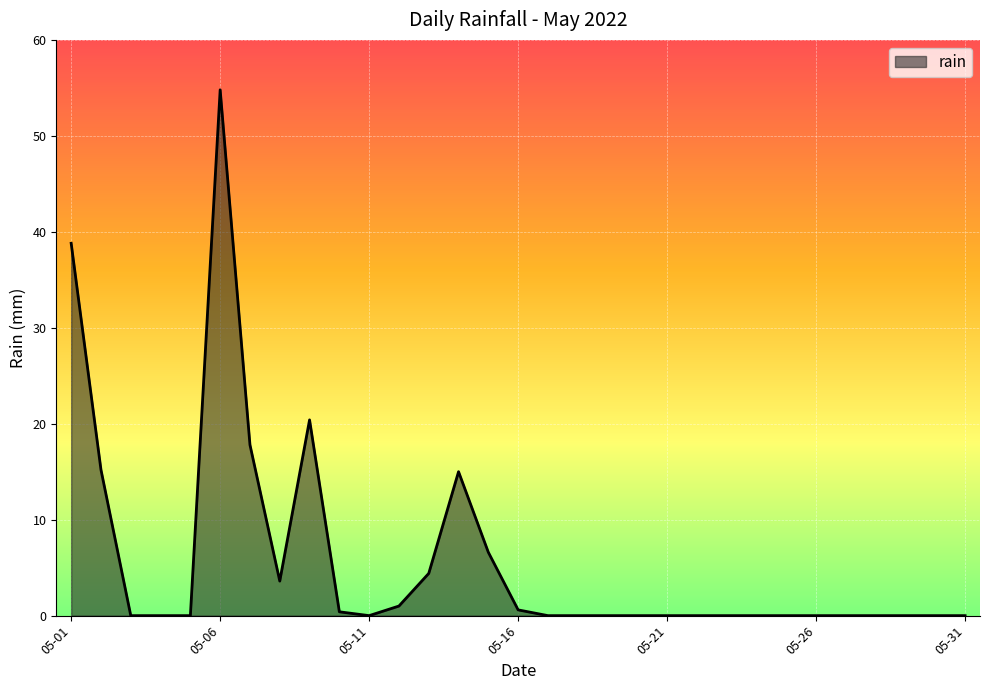

What is the maximum value shown in the chart?

54.8